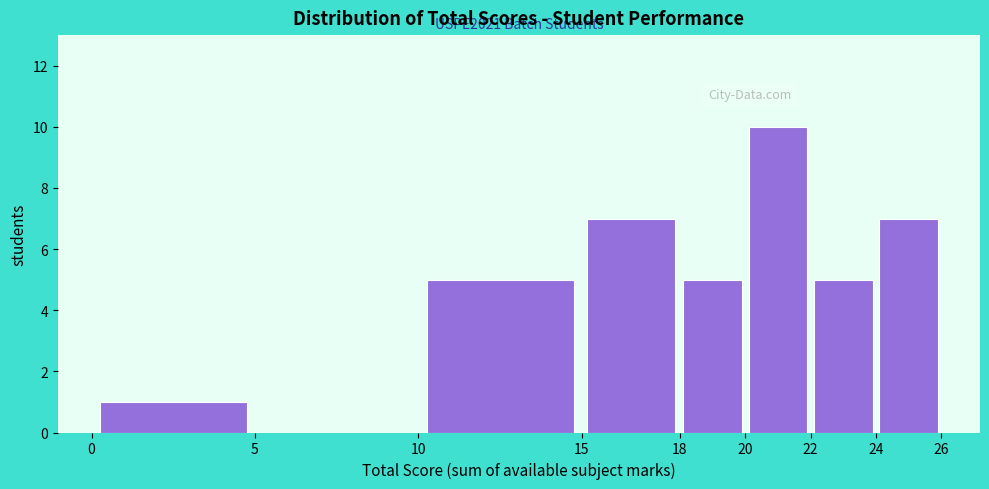

Over which range of the x-axis is the bar tallest?

20 to 22